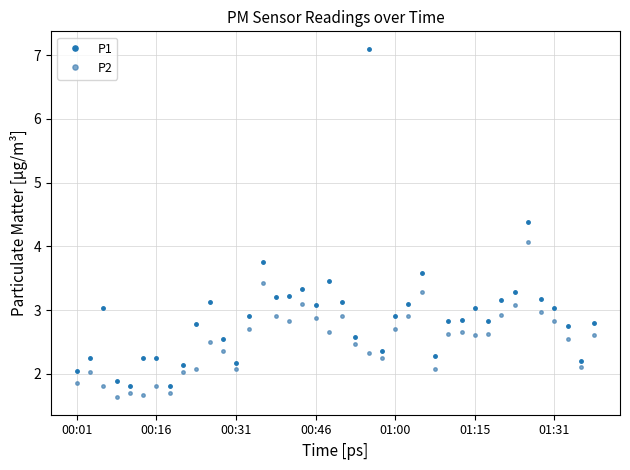

In P1, how many points are lower than both neighbors (excluding endpoints)?

10